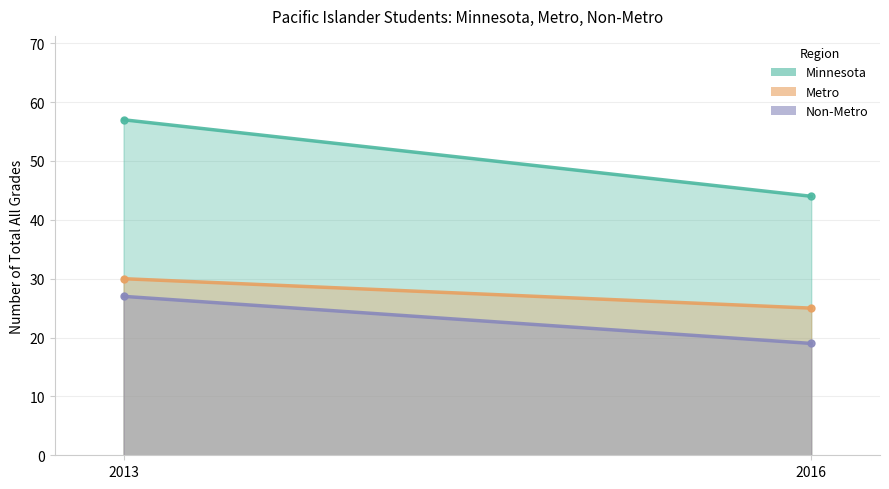

Is the value of Minnesota at 2016 greater than the value of Metro at 2013?

Yes